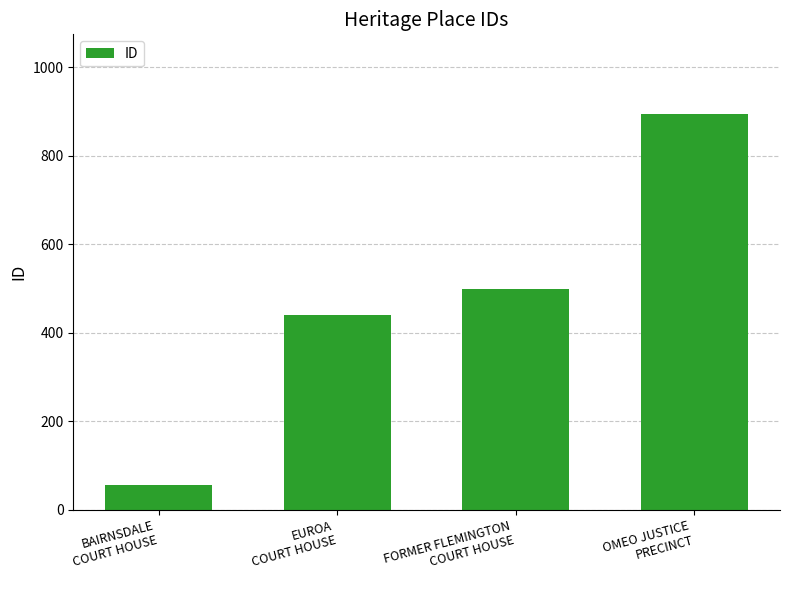

What is the sum of the values at FORMER FLEMINGTON
COURT HOUSE and EUROA
COURT HOUSE?

939